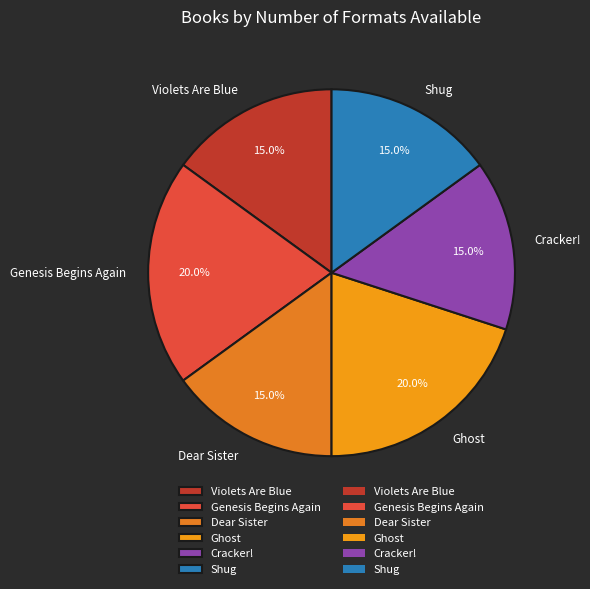

Count the number of slices in the pie.

6